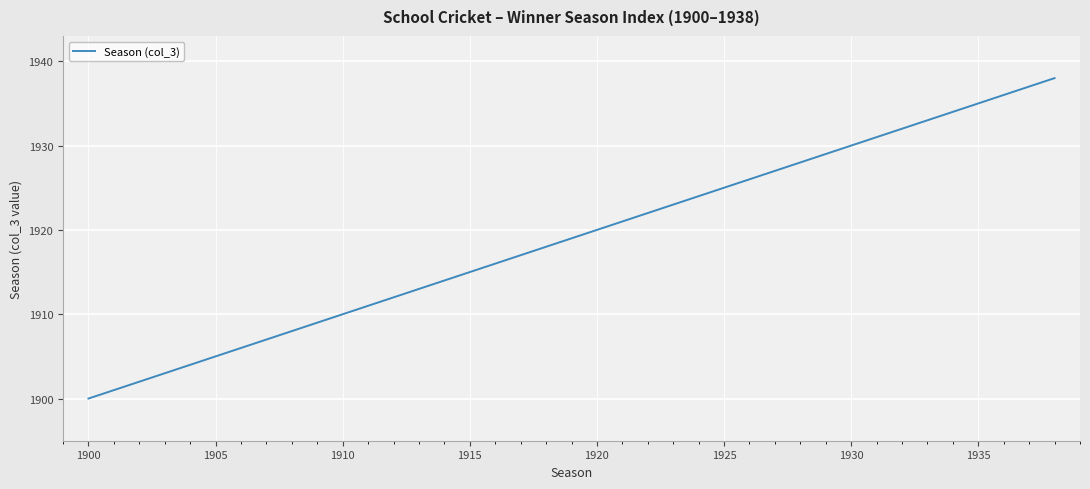

How many series are shown in this chart?

1